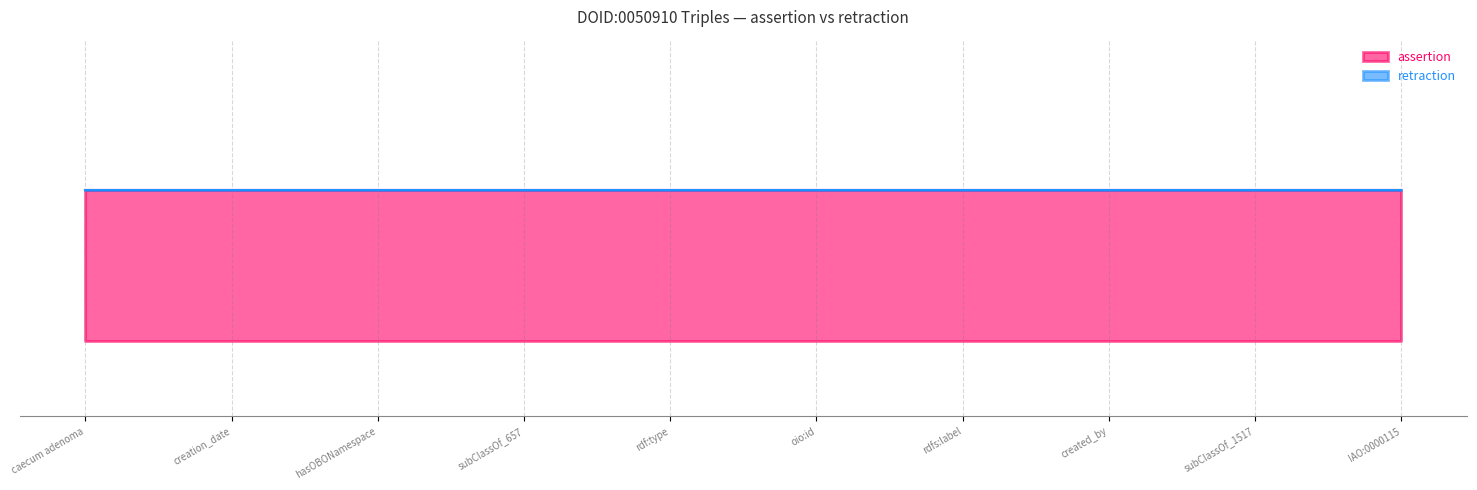

What is the spread (max minus min) of values at creation_date?

1